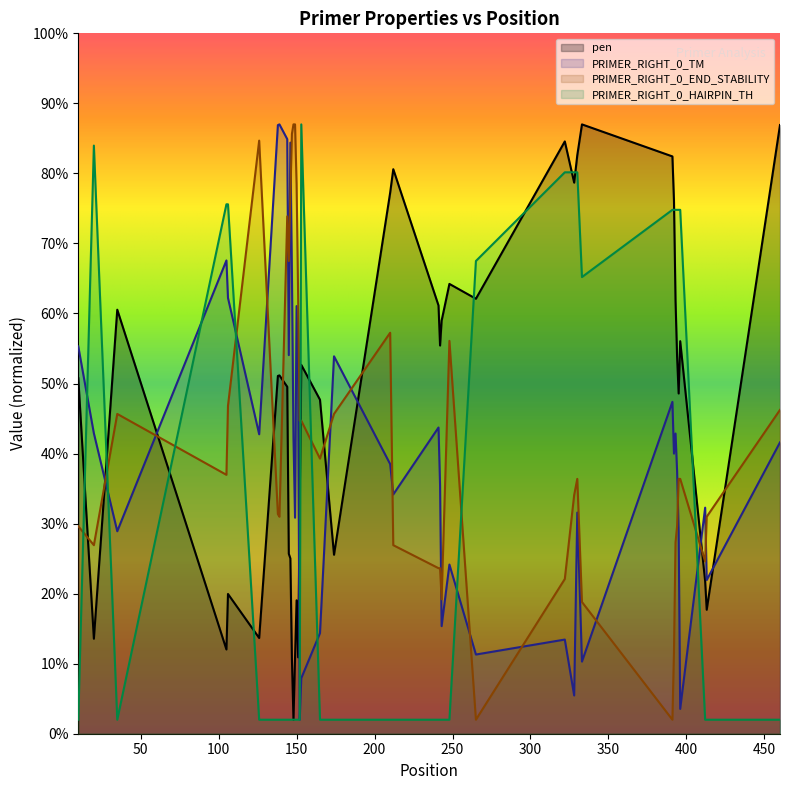

Reading left to right, extract all data points from this chart.

pen: 10=50.8	20=13.6	35=60.5	105=12.0	106=20.0	126=13.7	138=51.1	139=51.2	144=49.5	145=25.7	146=25.0	147=10.7	148=2.0	149=10.8	150=19.0	151=10.9	152=33.1	153=52.7	165=47.7	174=25.6	210=77.2	212=80.6	241=61.1	242=55.4	243=59.0	248=64.2	265=62.1	322=84.6	328=78.7	330=82.6	333=87.0	391=82.4	392=76.1	393=61.8	394=53.9	395=48.6	396=56.0	412=21.8	413=17.7	460=86.9
PRIMER_RIGHT_0_TM: 10=55.3	20=42.9	35=28.9	105=67.6	106=62.2	126=42.8	138=86.9	139=87.0	144=84.9	145=54.1	146=84.4	147=65.9	148=42.3	149=30.8	150=61.1	151=50.5	152=2.0	153=7.9	165=14.4	174=53.9	210=38.5	212=34.2	241=43.7	242=35.5	243=15.4	248=24.2	265=11.3	322=13.4	328=5.5	330=31.6	333=10.3	391=47.4	392=40.0	393=42.9	394=37.5	395=28.8	396=3.5	412=32.3	413=21.9	460=41.6
PRIMER_RIGHT_0_END_STABILITY: 10=29.6	20=26.9	35=45.7	105=37.0	106=46.8	126=84.7	138=31.4	139=31.0	144=73.9	145=67.5	146=77.0	147=85.6	148=87.0	149=87.0	150=78.5	151=62.3	152=44.7	153=44.7	165=39.3	174=45.7	210=57.2	212=26.9	241=23.6	242=23.6	243=19.2	248=56.1	265=2.0	322=22.1	328=34.1	330=36.4	333=18.8	391=2.0	392=11.7	393=27.3	394=29.6	395=36.4	396=36.4	412=24.6	413=31.0	460=46.2
PRIMER_RIGHT_0_HAIRPIN_TH: 10=2.0	20=84.0	35=2.0	105=75.6	106=75.6	126=2.0	138=2.0	139=2.0	144=2.0	145=2.0	146=2.0	147=2.0	148=2.0	149=2.0	150=2.0	151=2.0	152=2.0	153=87.0	165=2.0	174=2.0	210=2.0	212=2.0	241=2.0	242=2.0	243=2.0	248=2.0	265=67.5	322=80.2	328=80.2	330=80.2	333=65.2	391=74.8	392=74.8	393=74.8	394=74.8	395=74.8	396=74.8	412=2.0	413=2.0	460=2.0